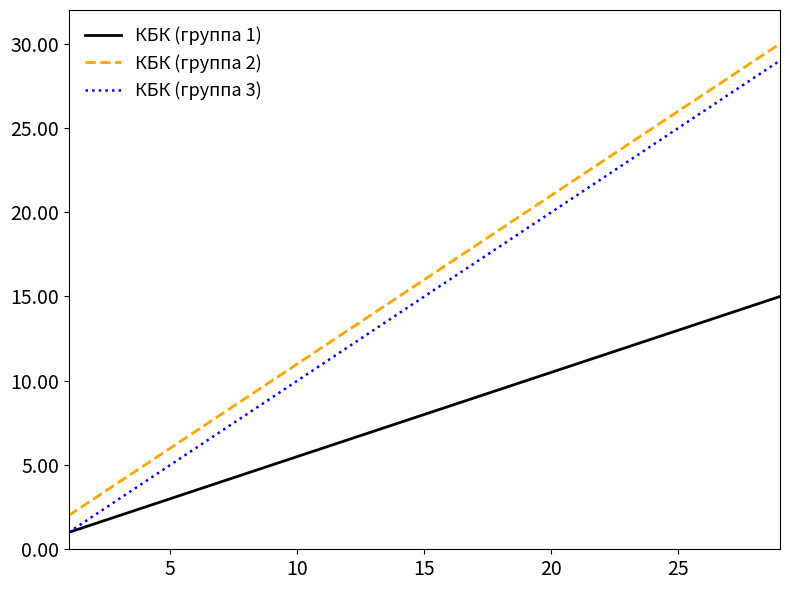

Reading left to right, transcribe all the data shown in this chart.

КБК (группа 1): 1	2	3	4	5	6	7	8	9	10	11	12	13	14	15
КБК (группа 2): 2	4	6	8	10	12	14	16	18	20	22	24	26	28	30
КБК (группа 3): 1	3	5	7	9	11	13	15	17	19	21	23	25	27	29